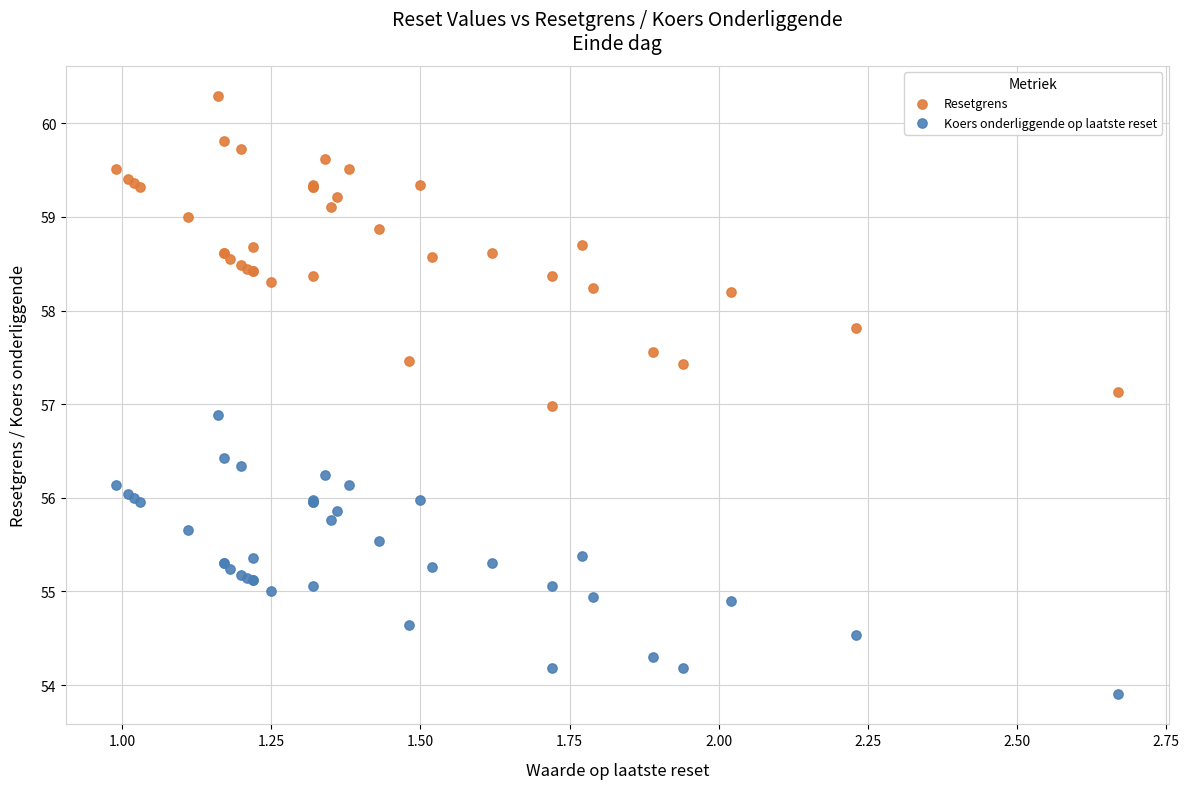

What are all the series names shown in the legend?

Resetgrens, Koers onderliggende op laatste reset